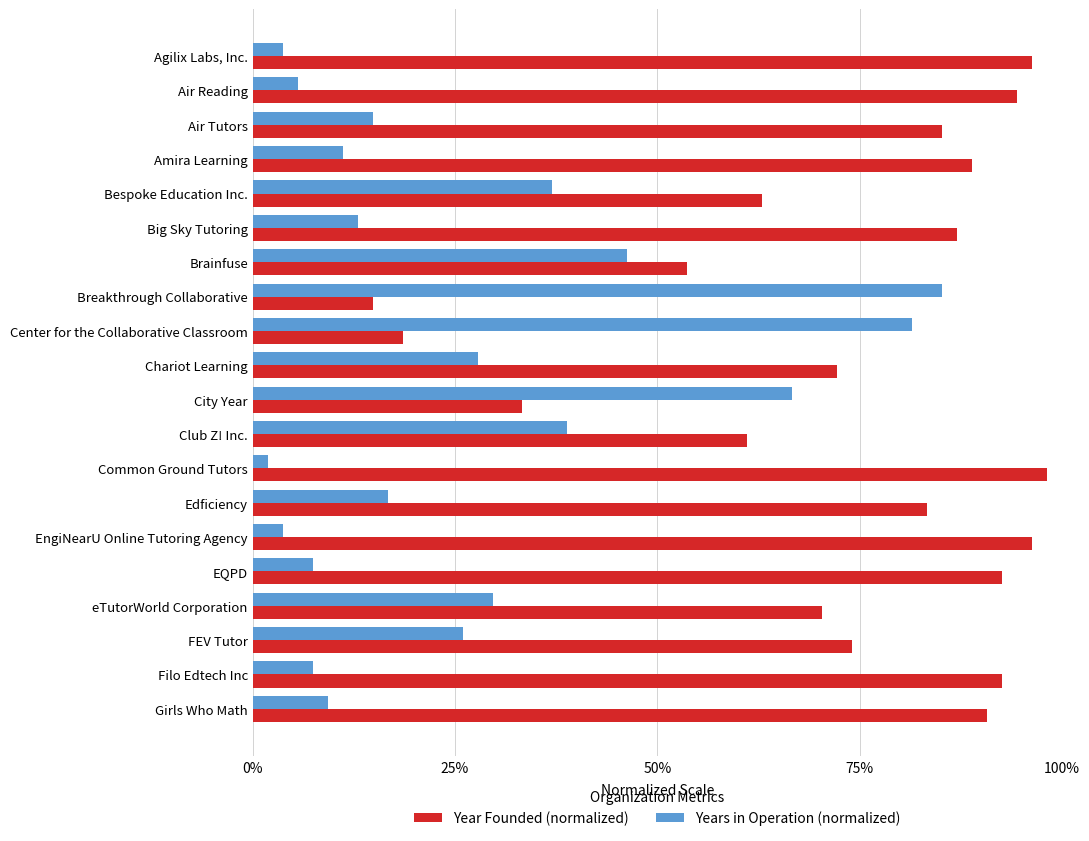

List the series in order of their peak value, highest first.

Year Founded (normalized), Years in Operation (normalized)